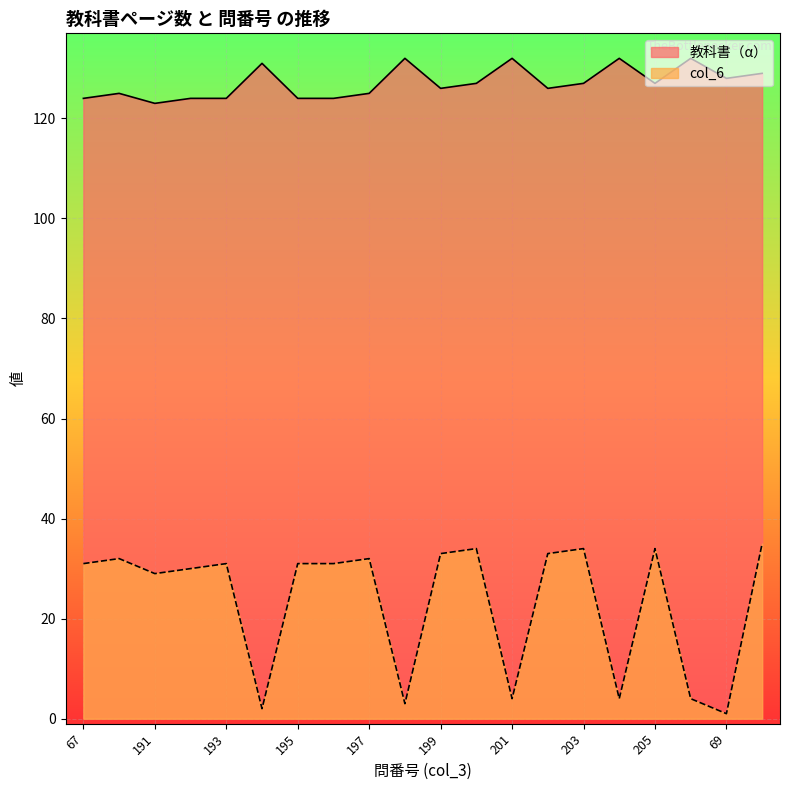

Where does the 教科書（α） series first go above 129?

194